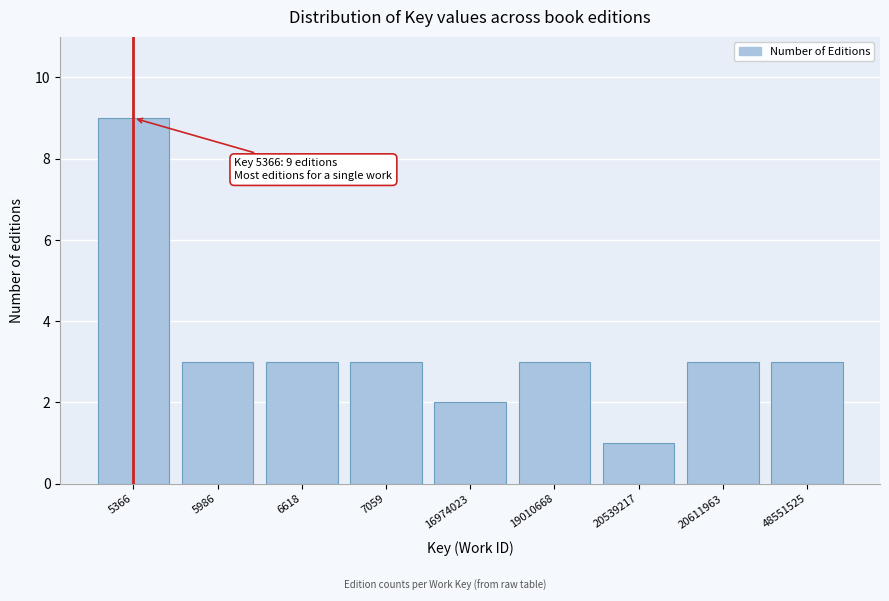

Reading left to right, list all the values displayed in this chart.

9	3	3	3	2	3	1	3	3